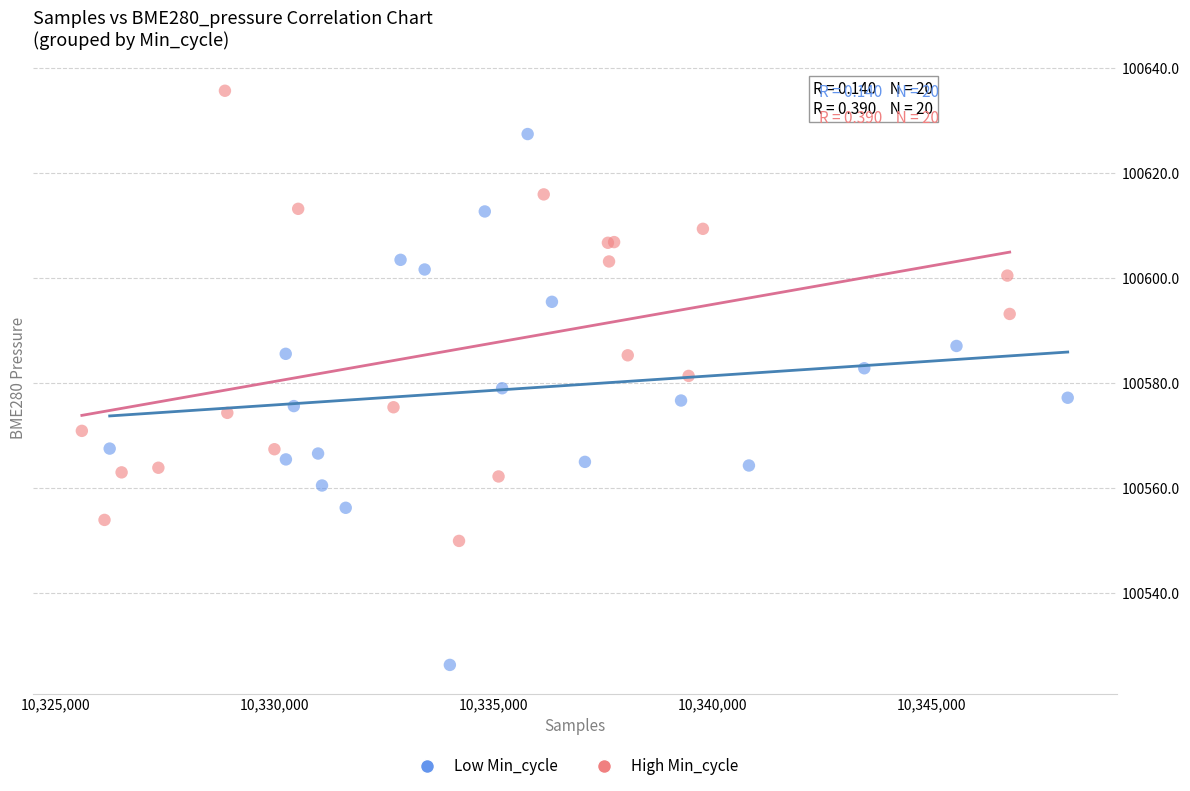

Which series has the largest Y range (max minus min)?

Low Min_cycle